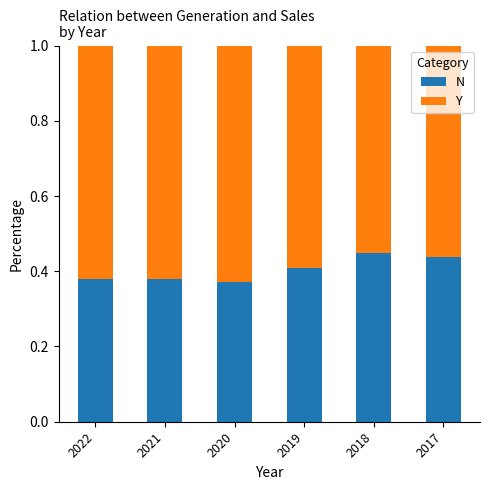

What is the total value across all series at 2021?

1.0